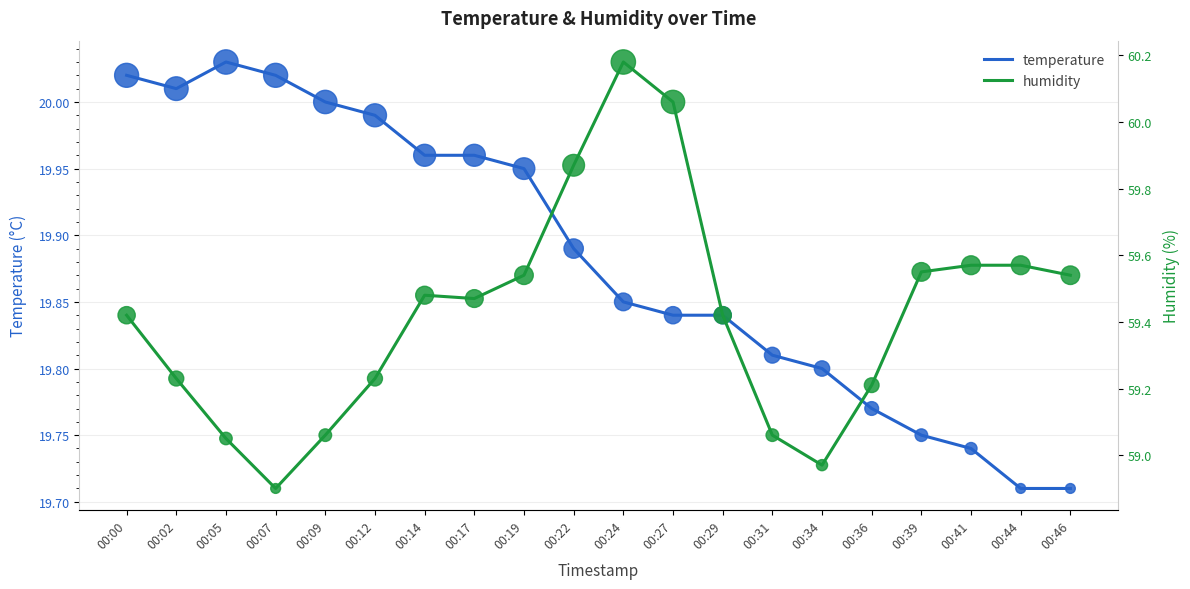

What is the total value across all series at 00:34?

157.5